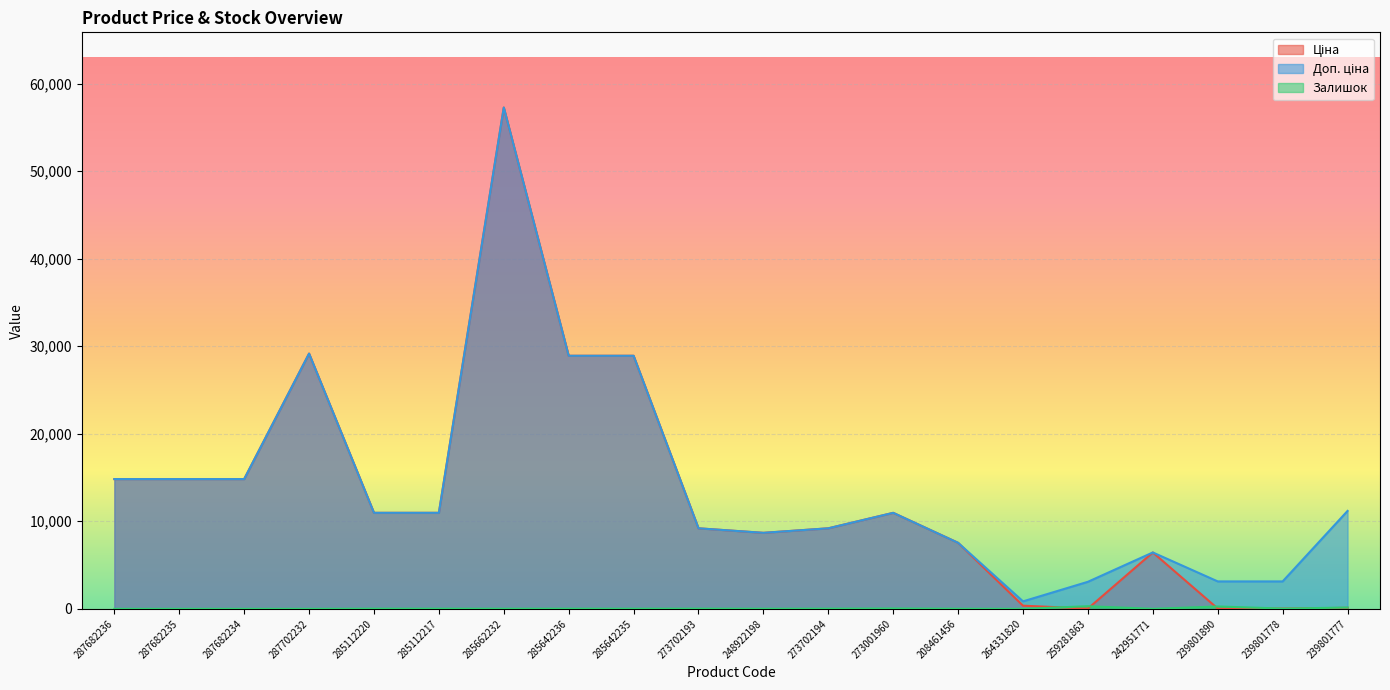

What is the value of the Ціна point at the 16th from the left?

30.9